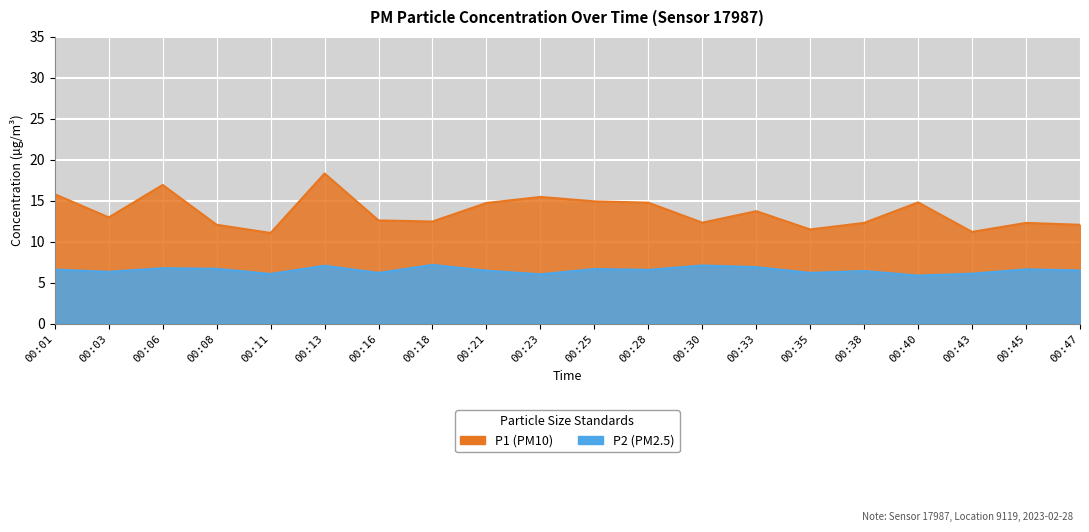

How many values in the P2 series exceed 6?

19